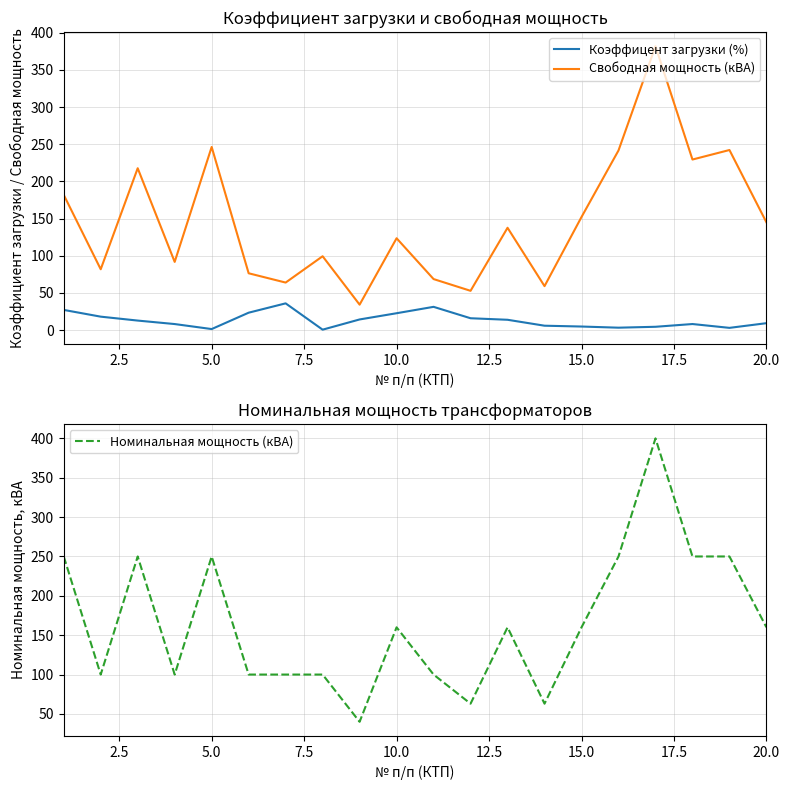

True or false: Коэффицент загрузки (%) and Свободная мощность (кВА) cross at least once.

False